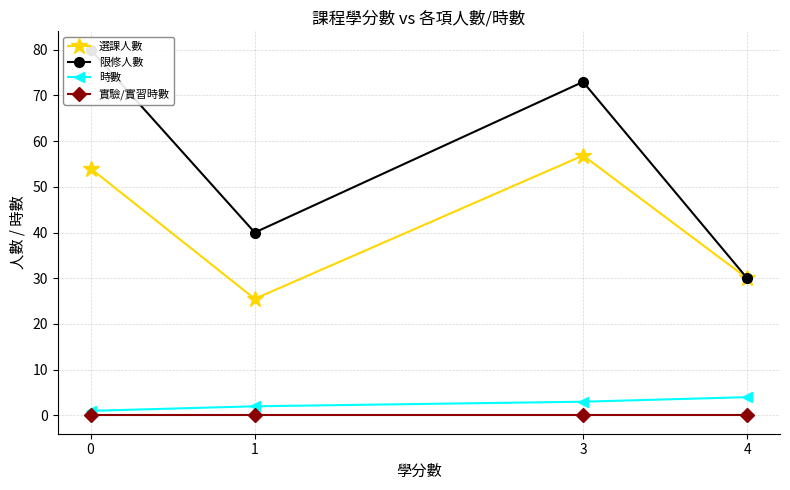

What are all the series names shown in the legend?

選課人數, 限修人數, 時數, 實驗/實習時數